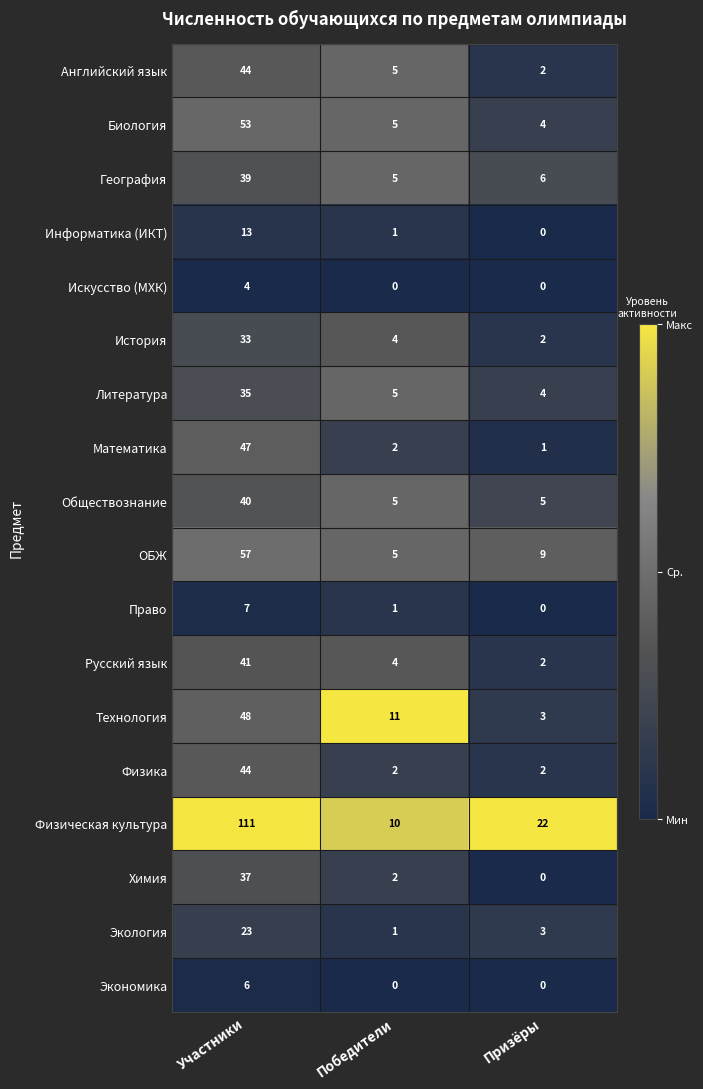

The Математика series shows 2 at Победители. True or false?

True